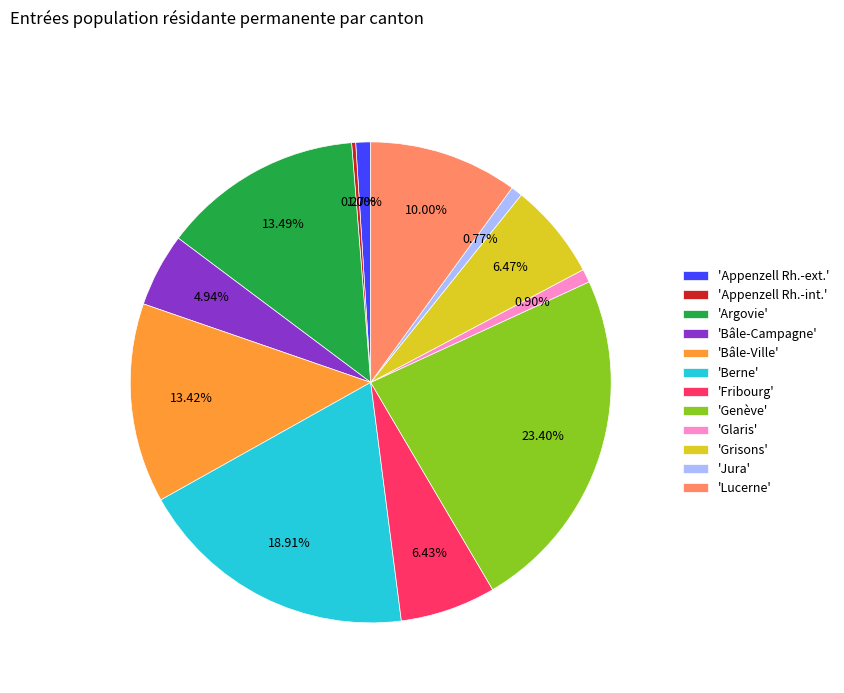

Between 'Bâle-Ville' and 'Berne', which is larger?

'Berne'